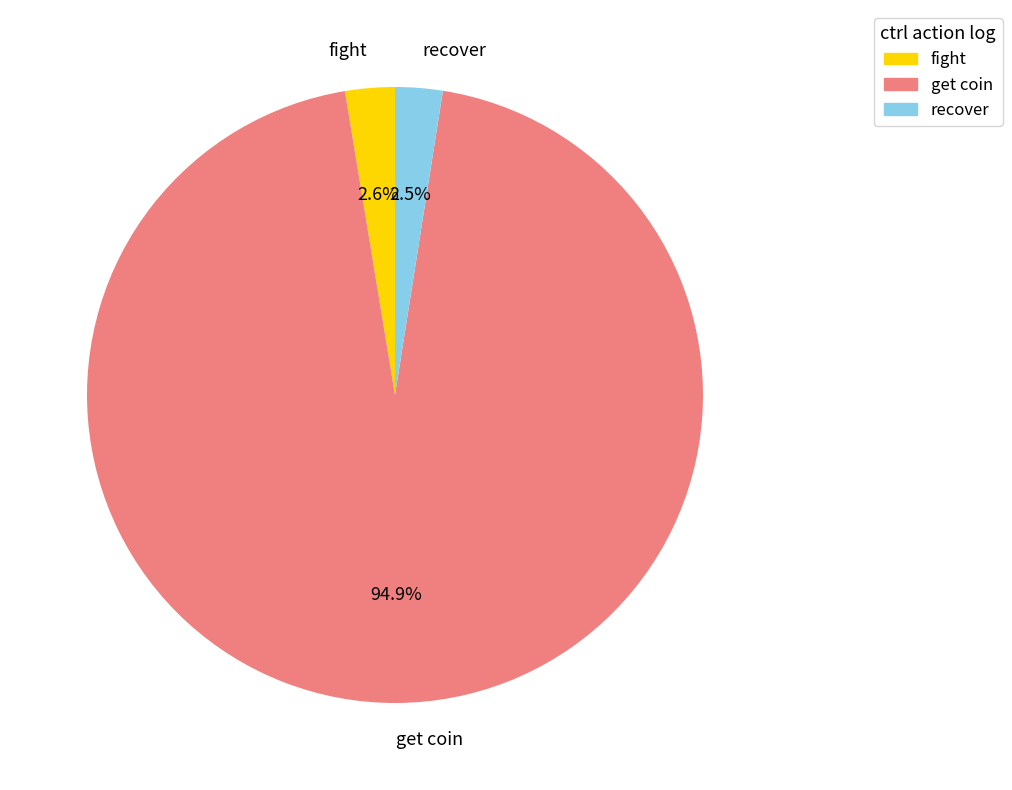

Which has a higher value, get coin or fight?

get coin